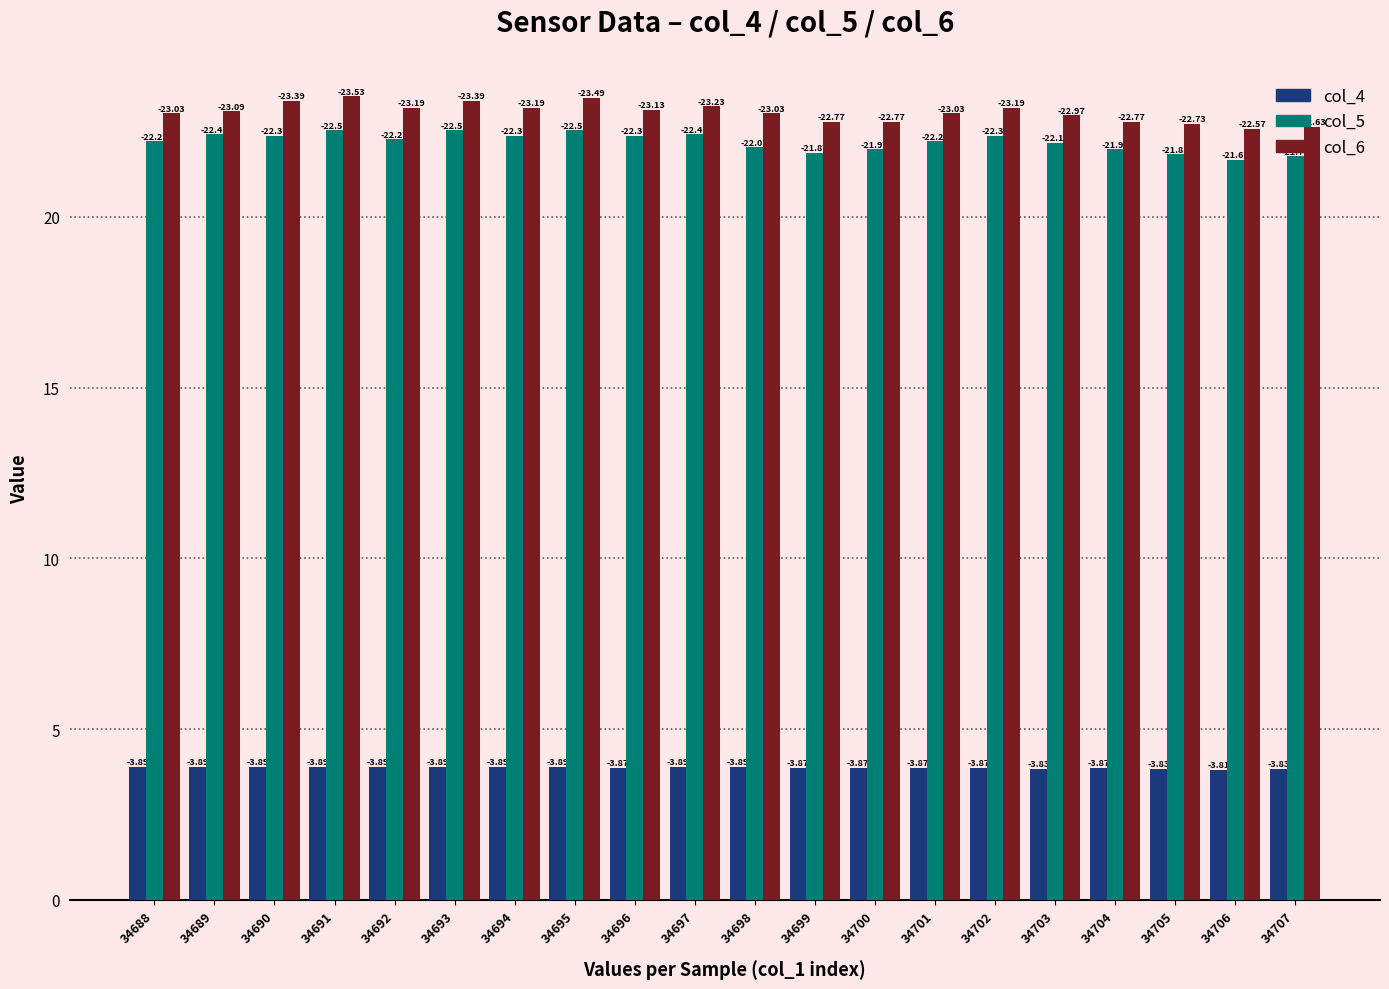

Rank the series by their maximum value, from lowest to highest.

col_4, col_5, col_6